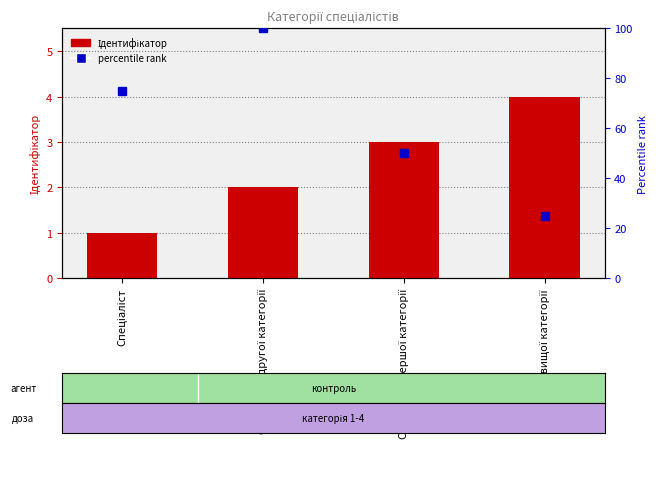

List the labels in order of value, largest first.

Спеціаліст вищої категорії, Спеціаліст першої категорії, Спеціаліст другої категорії, Спеціаліст